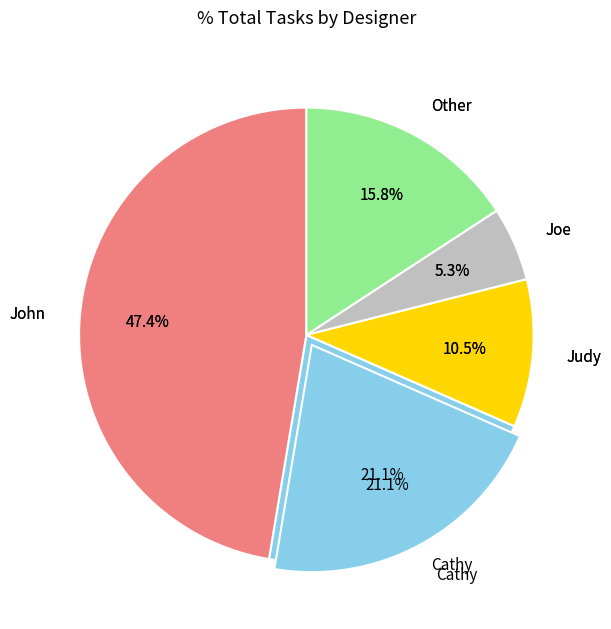

Which has a higher value, Other or Judy?

Other